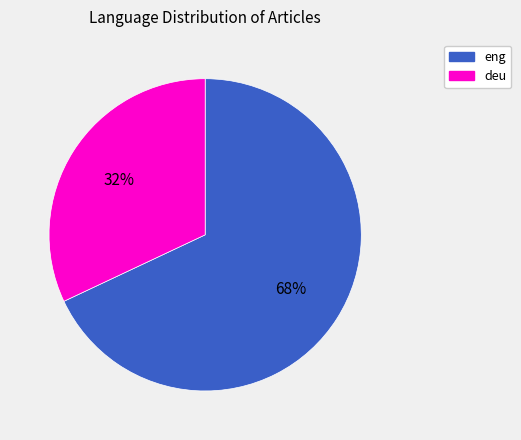

Count the number of slices in the pie.

2